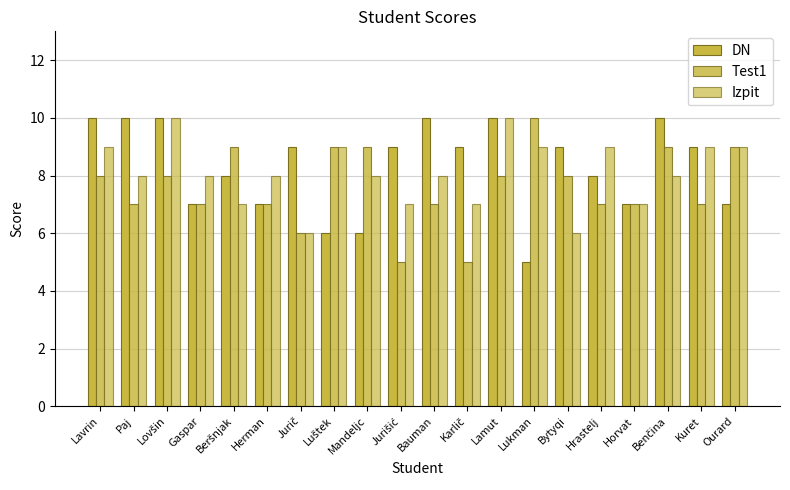

Reading left to right, transcribe all the data shown in this chart.

DN: 10	10	10	7	8	7	9	6	6	9	10	9	10	5	9	8	7	10	9	7
Test1: 8	7	8	7	9	7	6	9	9	5	7	5	8	10	8	7	7	9	7	9
Izpit: 9	8	10	8	7	8	6	9	8	7	8	7	10	9	6	9	7	8	9	9